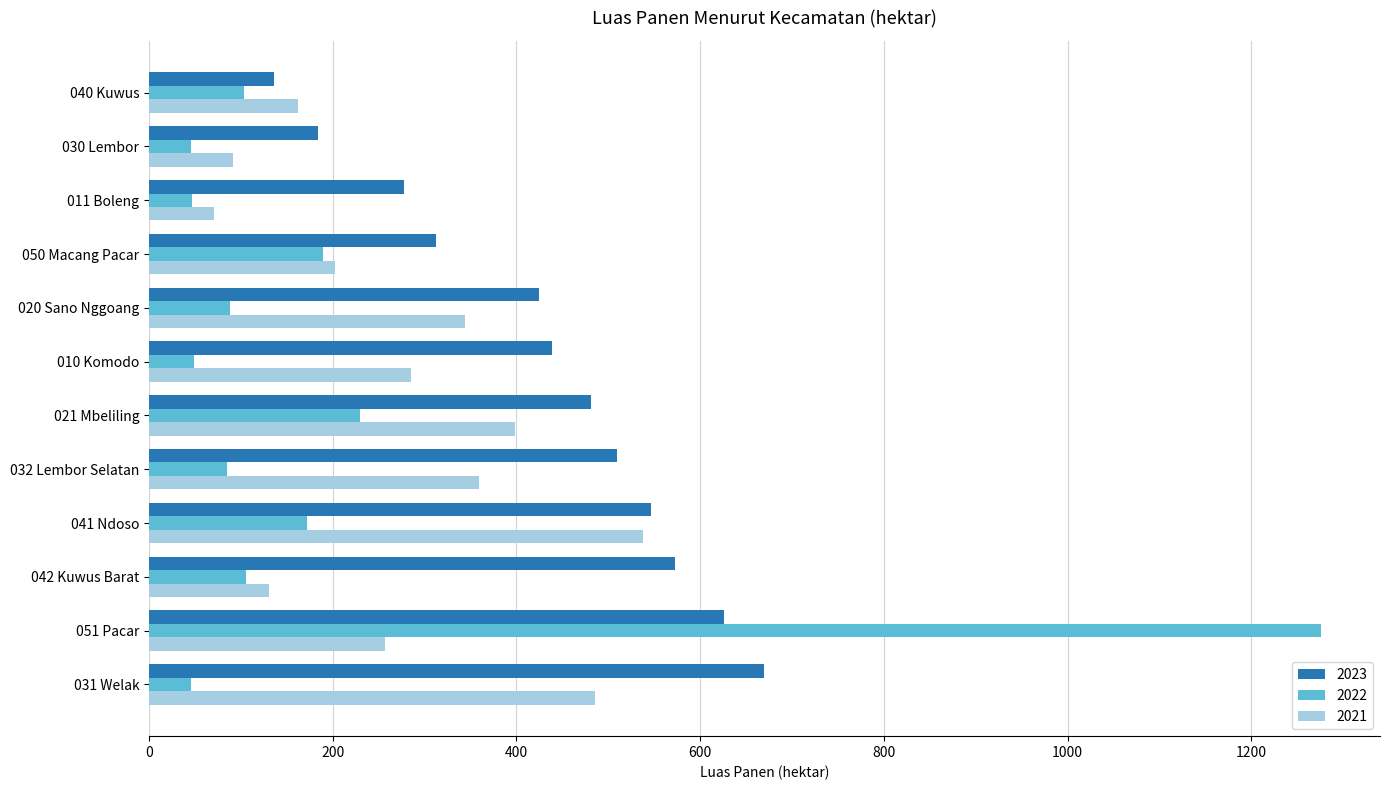

What is the average value of the 2023 series?

431.4